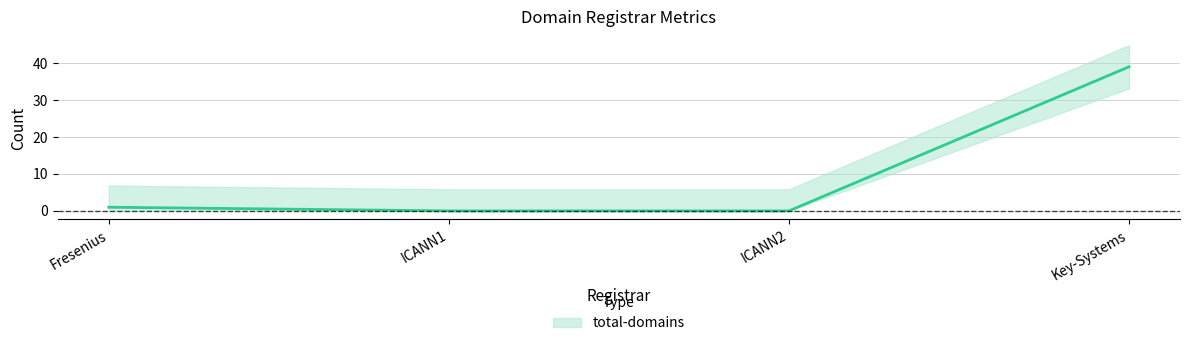

List the labels in order of value, largest first.

Key-Systems, Fresenius, ICANN1, ICANN2